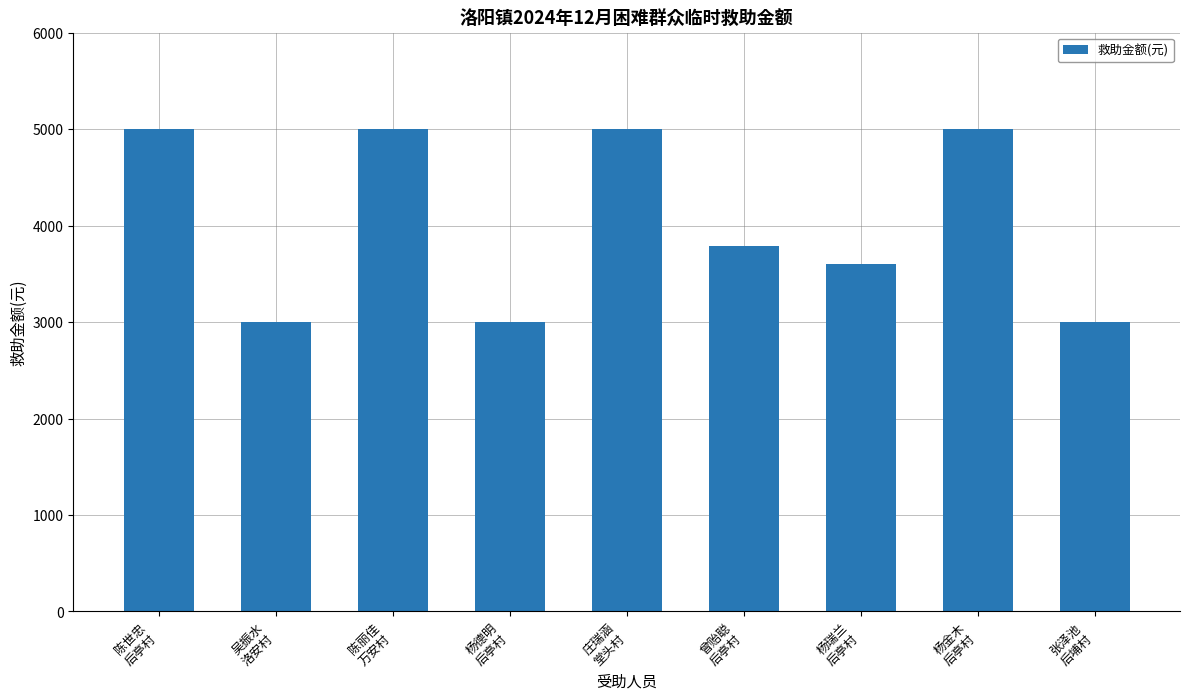

Is it true that the value at 吴振水
洛安村 is 4488.0?

False